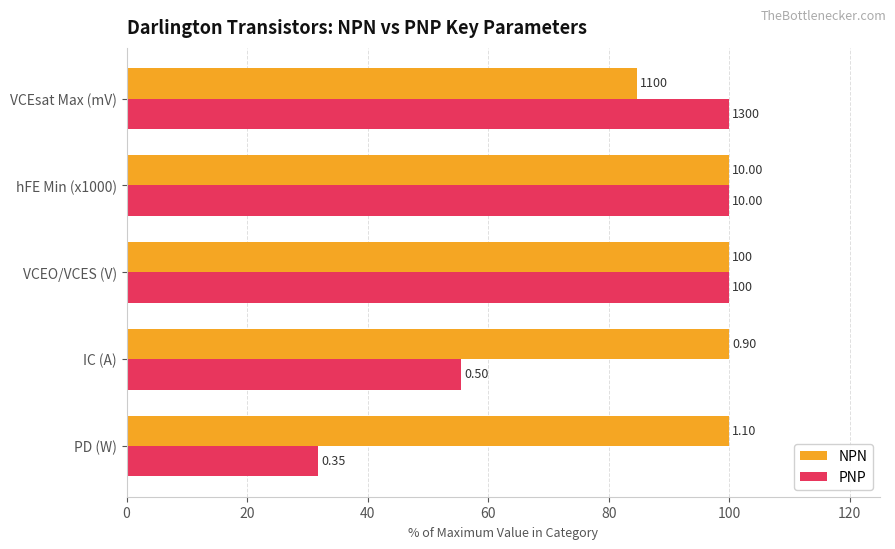

What is the difference between the maximum and minimum values in the PNP series?

68.2